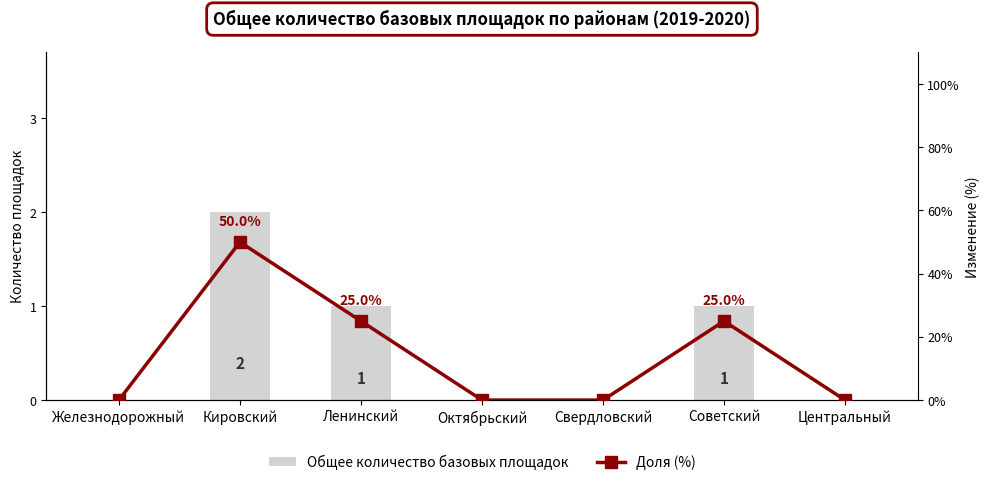

What is the label of the 3rd bar from the right?

Свердловский